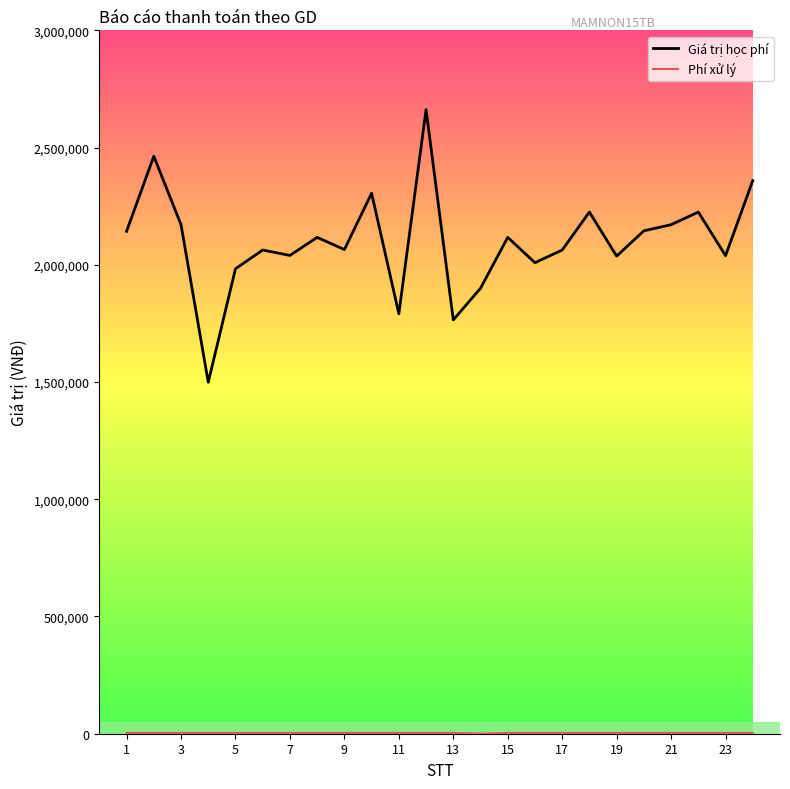

What is the greatest value displayed?

2662000